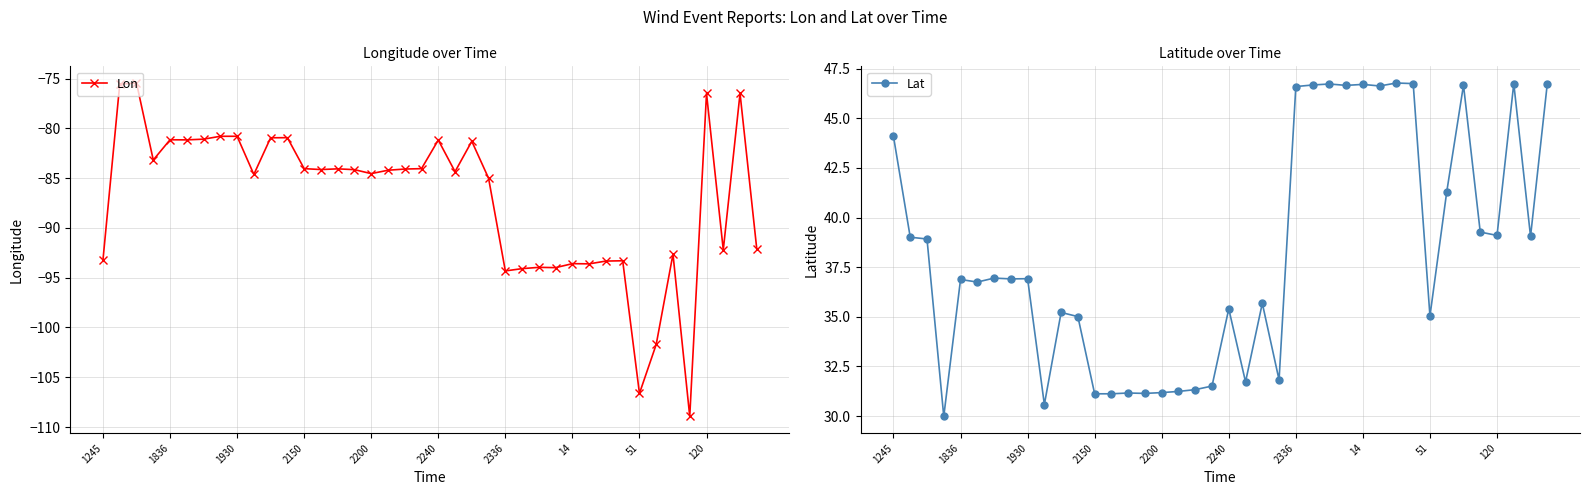

Is this an area chart (filled region under the line)?

No